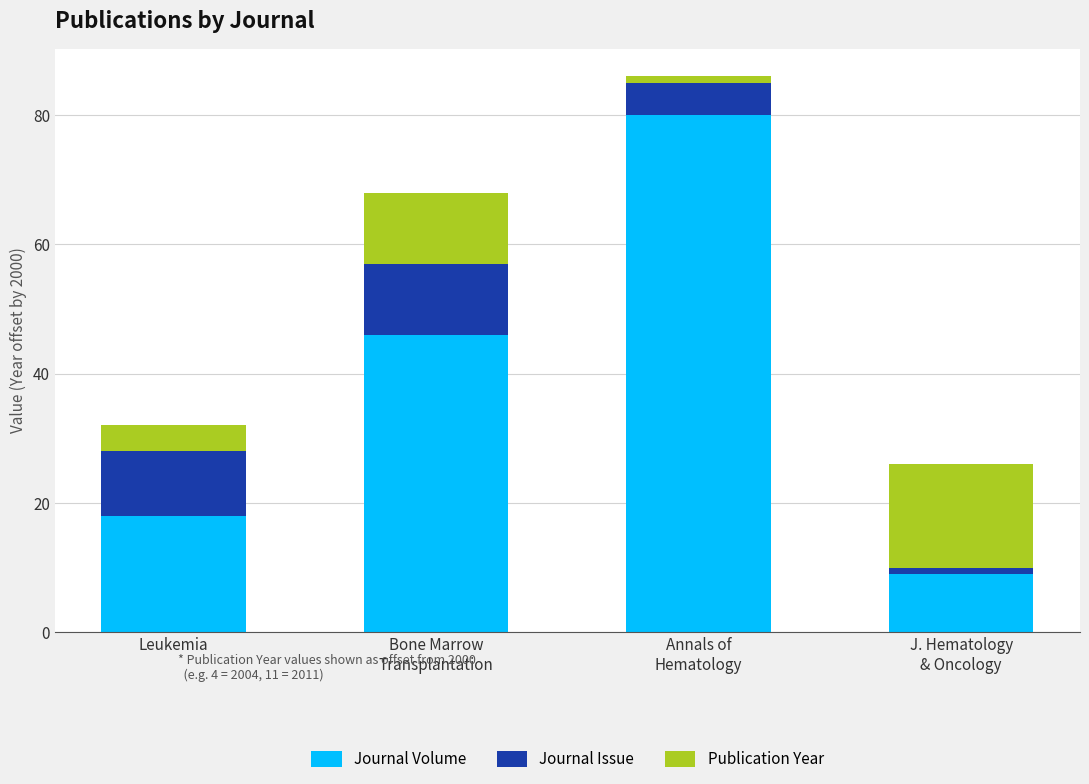

What is the maximum value for Journal Volume?

80